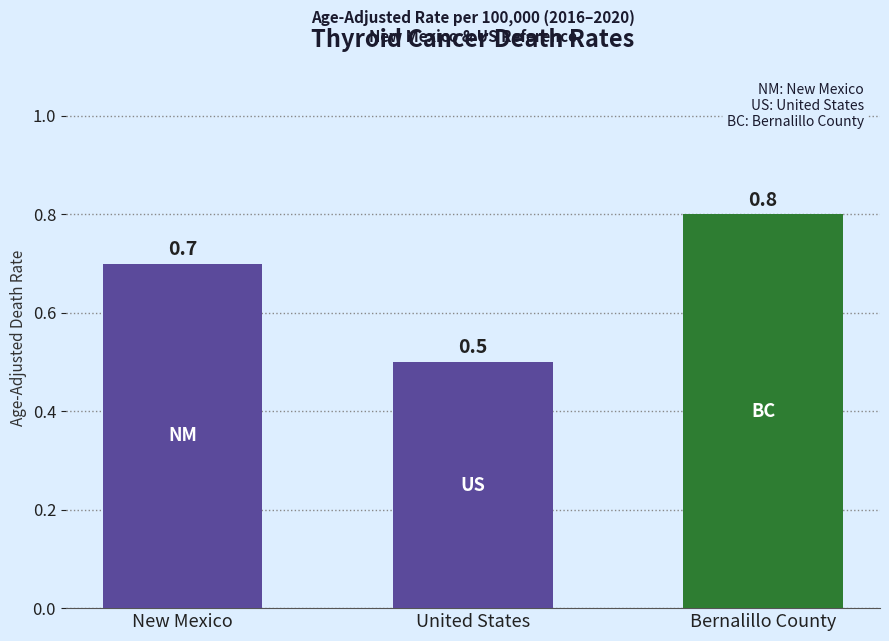

Which category has the highest value across all series?

Bernalillo County